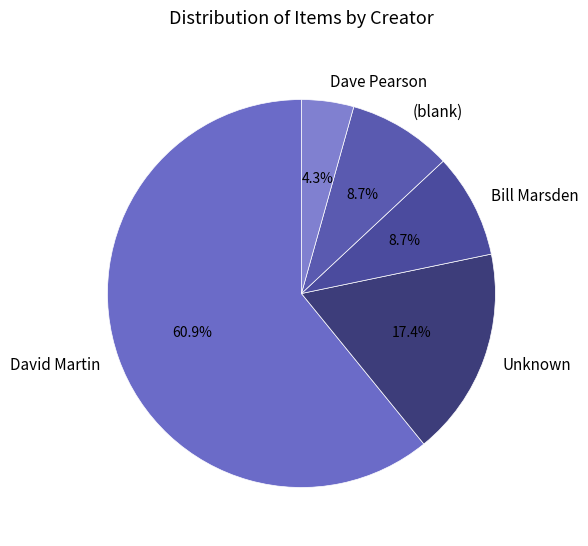

What is the largest slice in the pie chart?

David Martin